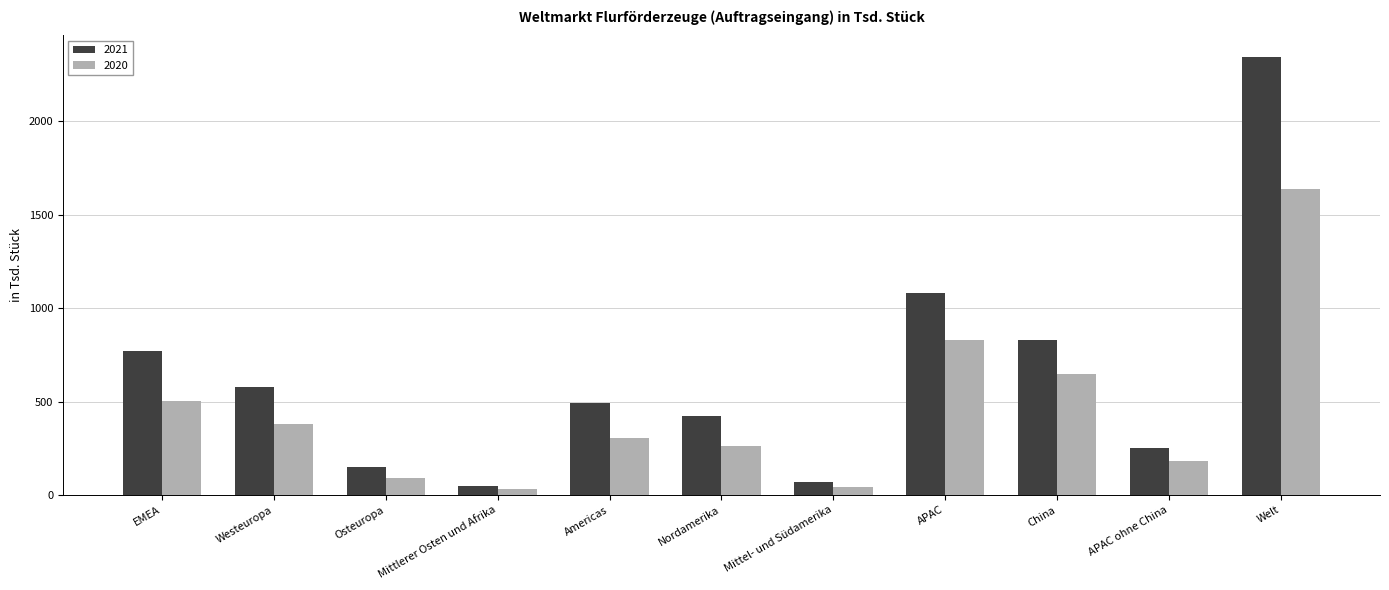

Which series has the widest spread of values?

2021